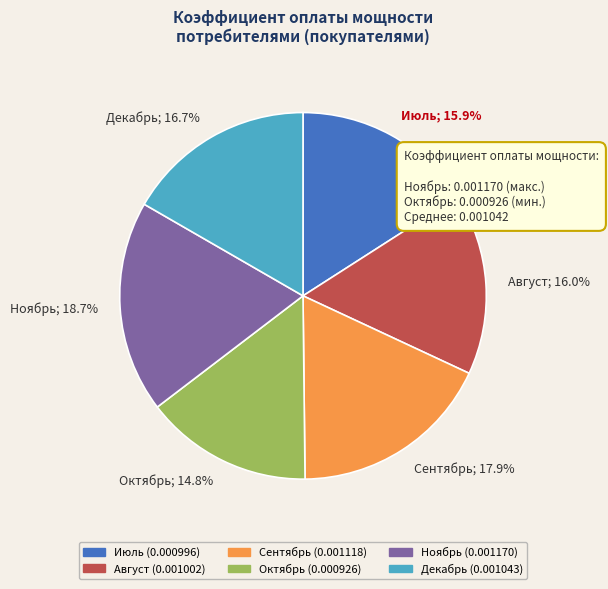

What is the smallest slice in the pie chart?

Октябрь